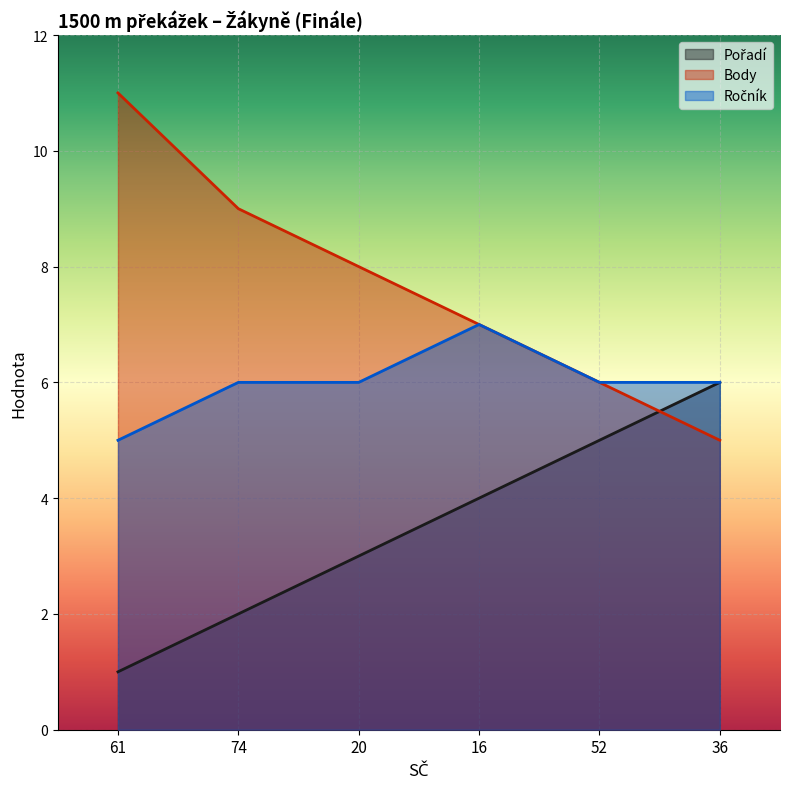

What is the sum of all Pořadí values?

21